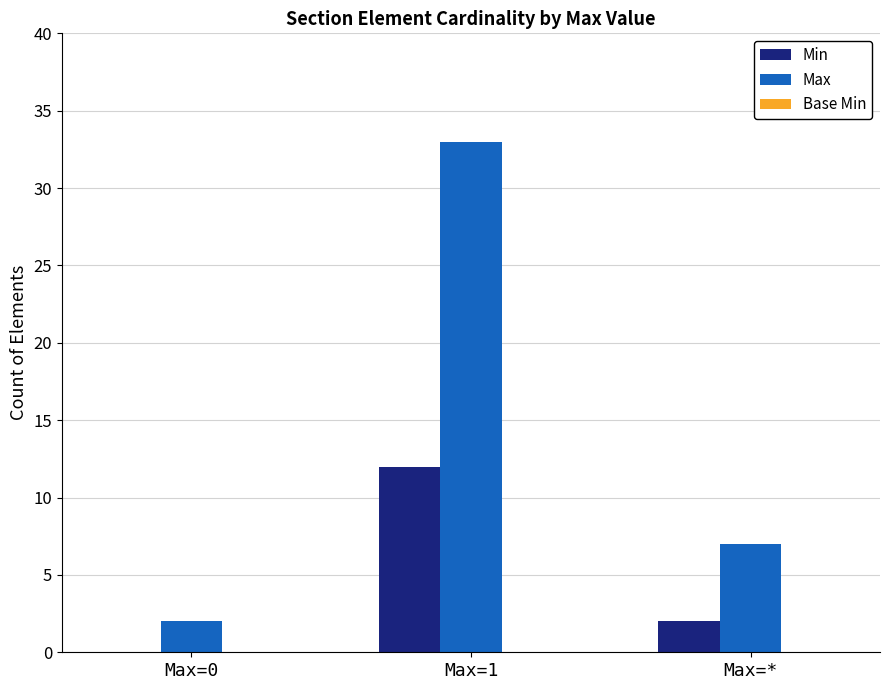

What is the approximate value of Max at Max=1, to the nearest 5?

35